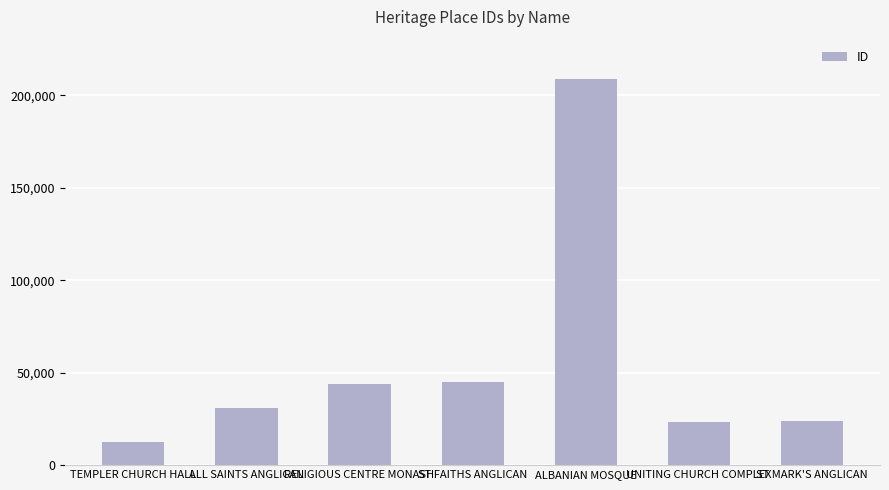

Count the number of data series in this chart.

1